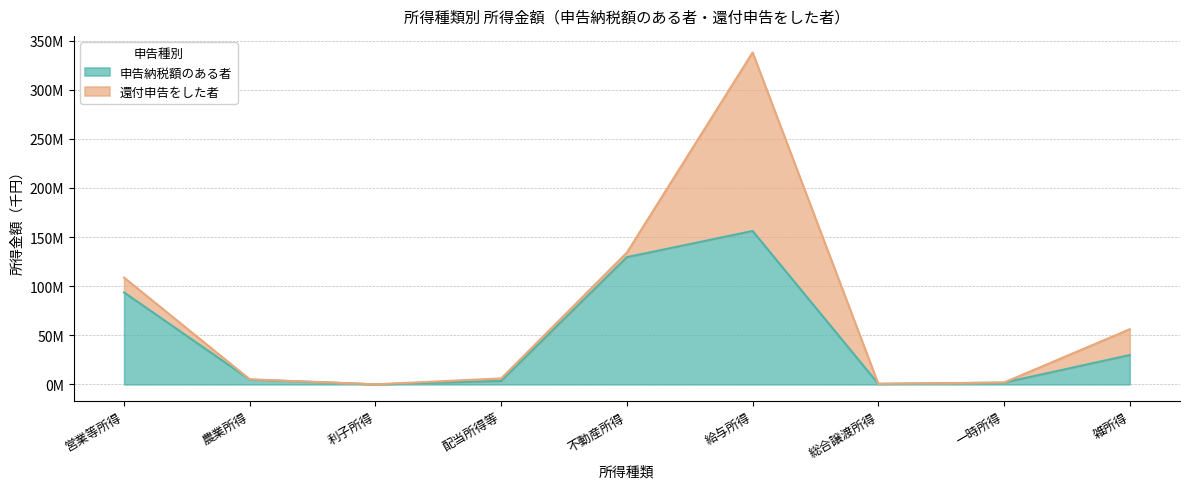

What is the sum of all values?

419874029